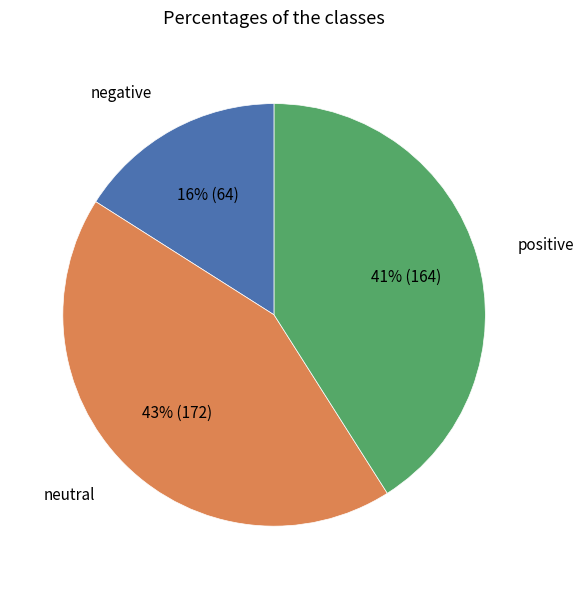

Is there a majority slice in this chart?

No